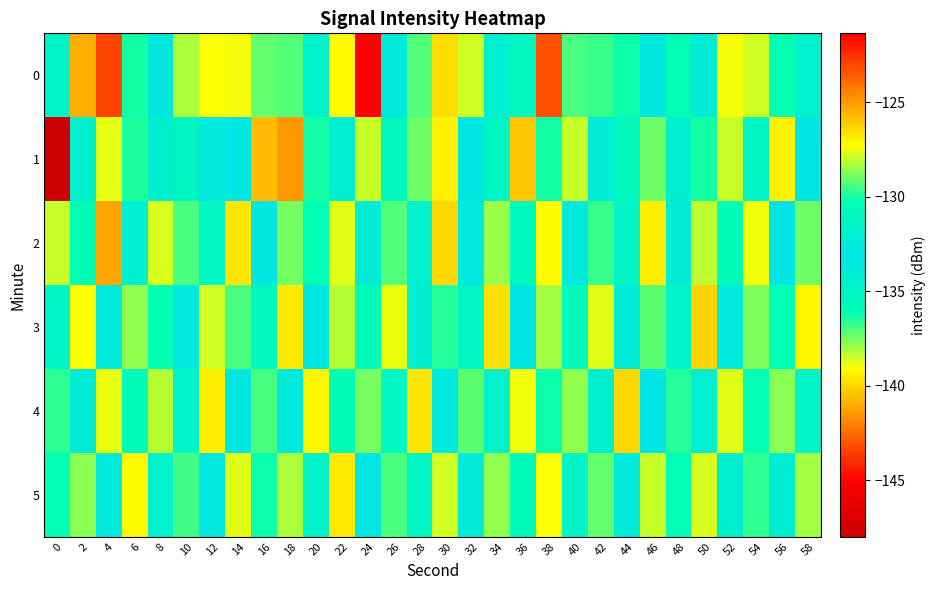

Rank the series at 56 from highest to lowest value.

1, 4, 3, 5, 2, 0